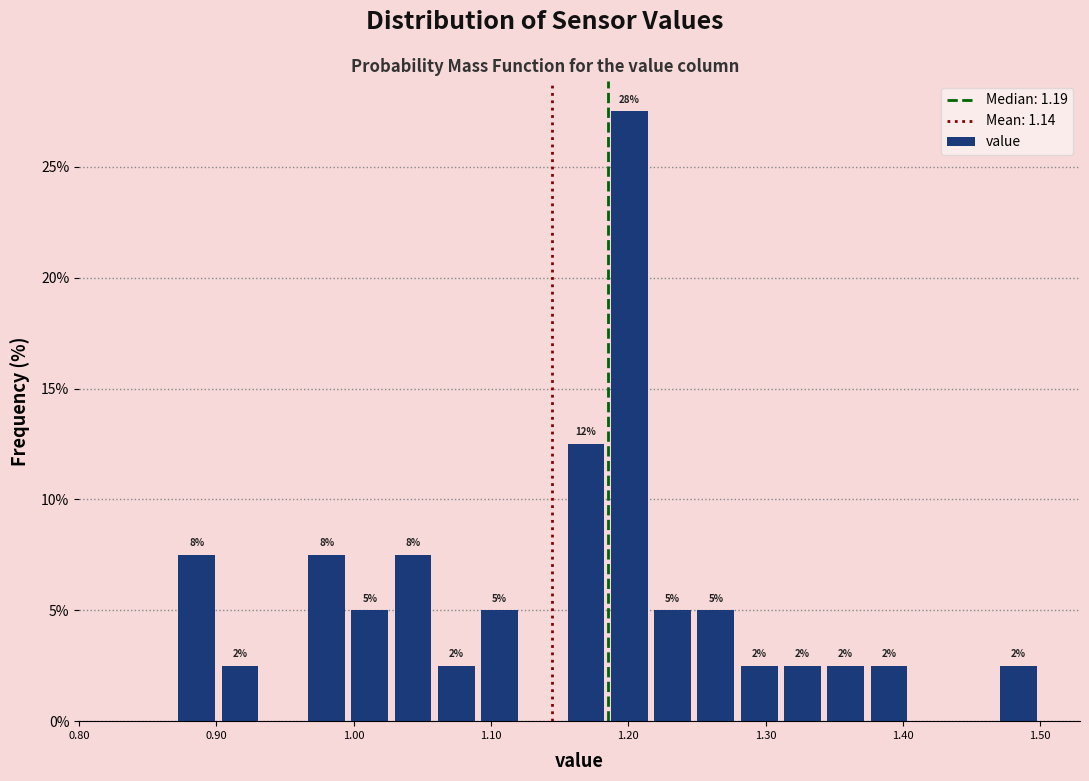

Read against the x-axis, roughly where is the centre of the tallest bar?

1.20